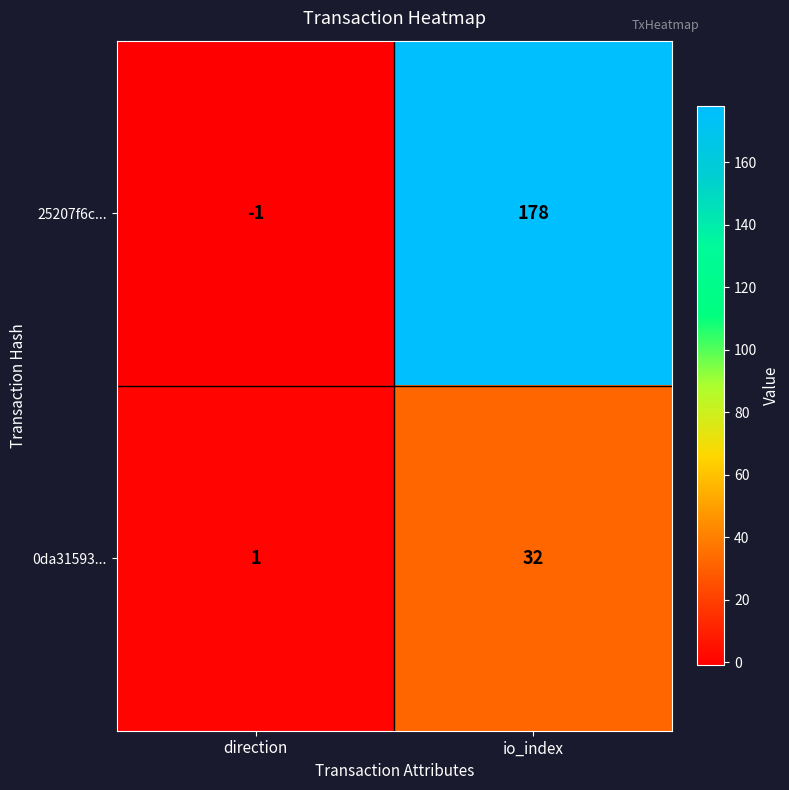

At which label is 25207f6c... closest to 88?

direction